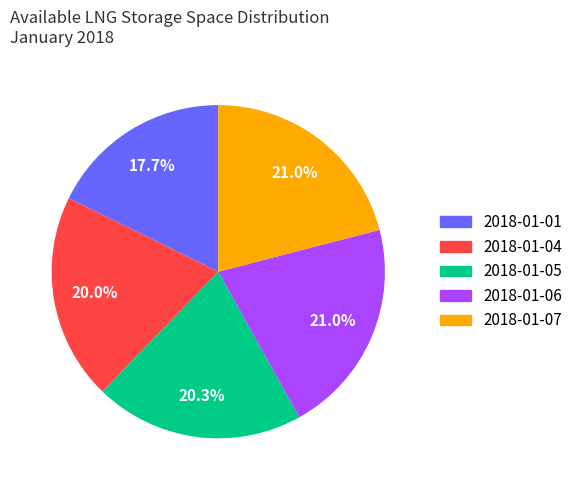

To the nearest percent, what is the combined percentage of 2018-01-07 and 2018-01-01?

39%